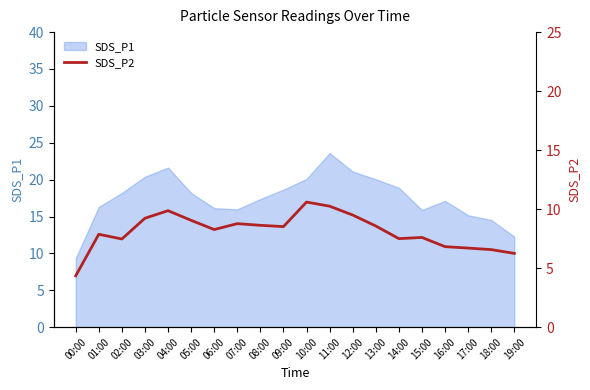

Which category has the highest value in the SDS_P1 series?

11:00